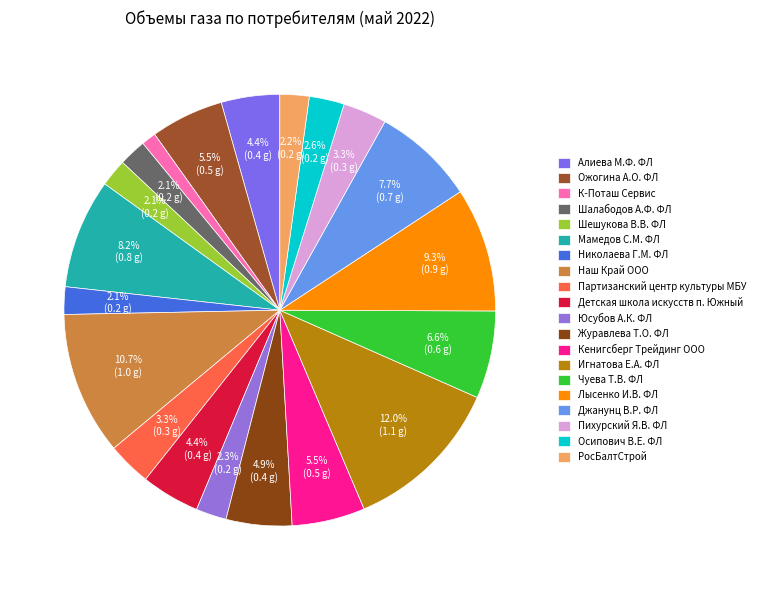

Count the number of slices in the pie.

20